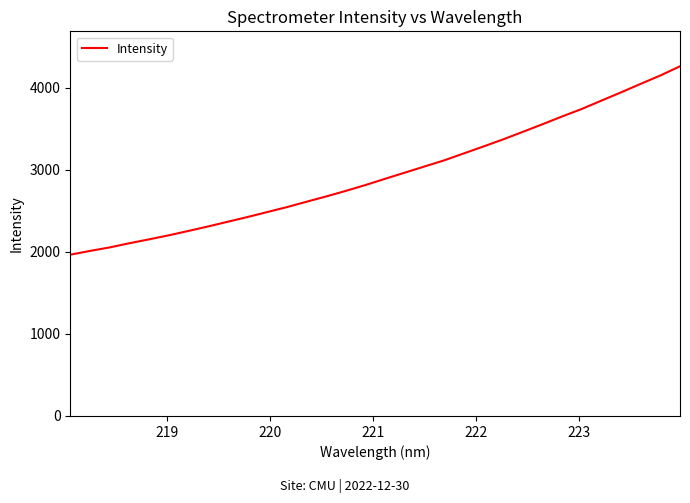

What is the greatest value displayed?

4263.6